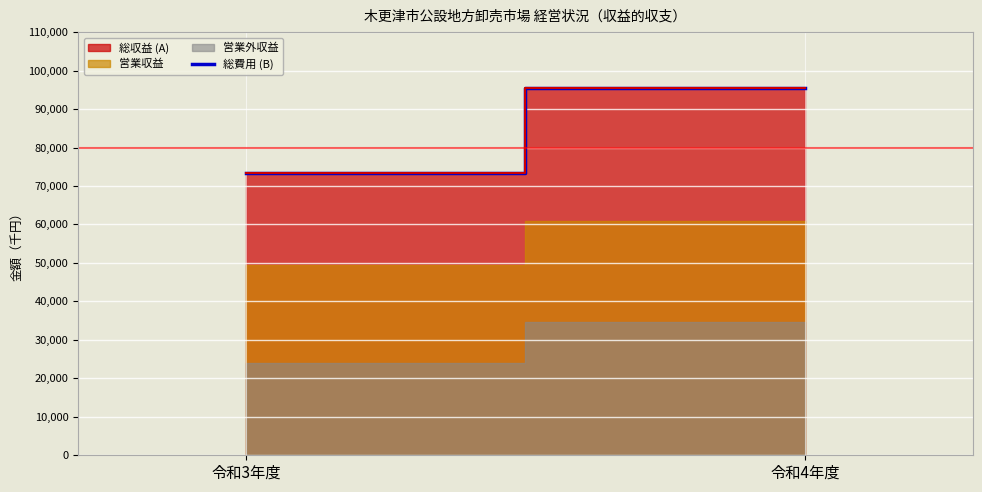

Which category has the highest value across all series?

令和4年度